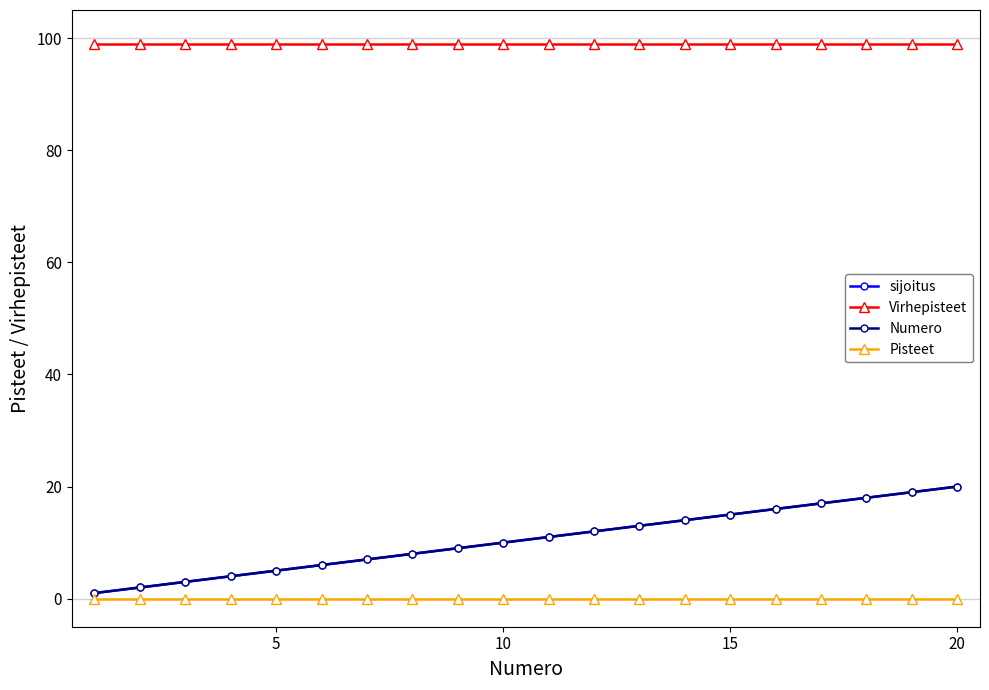

At how many categories does at least one series exceed 52?

20